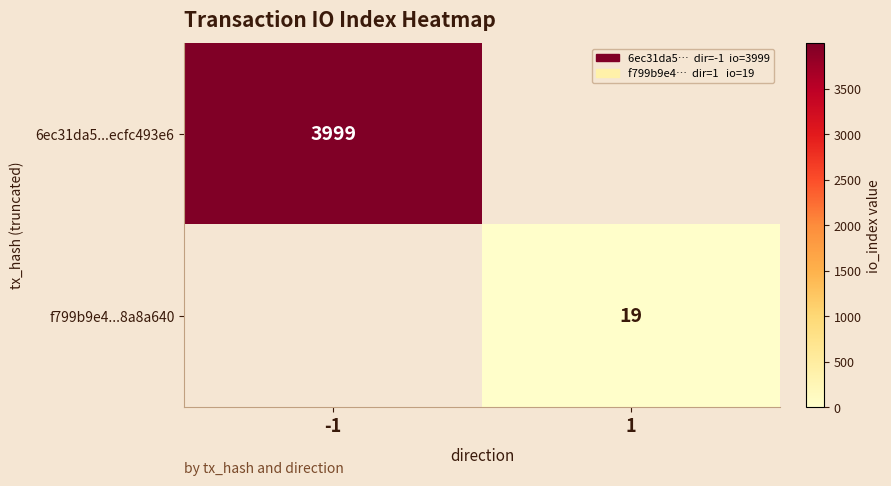

True or false: 6ec31da5...ecfc493e6 has a value of 3999 at -1.

True